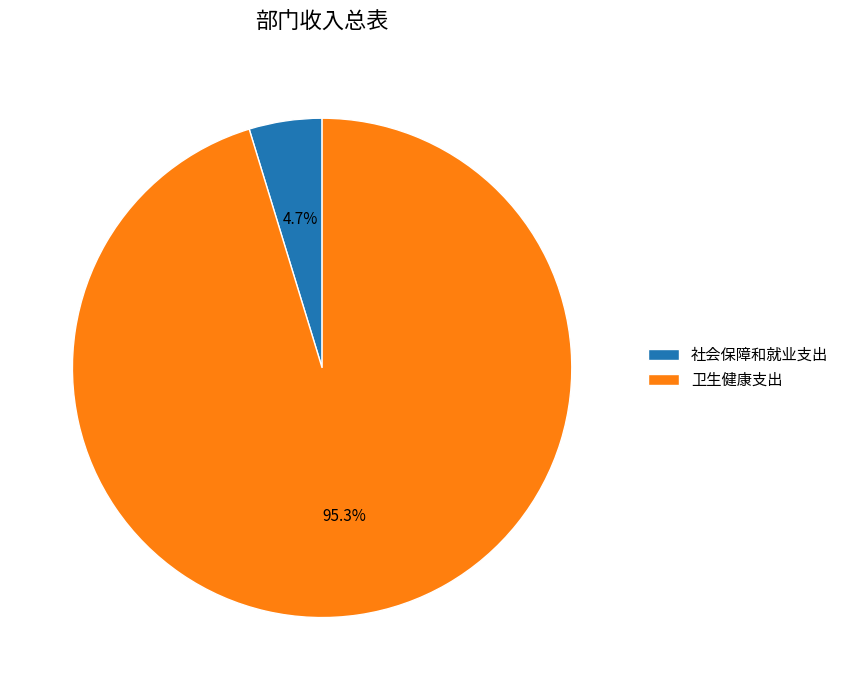

To the nearest percent, what is the average slice percentage?

50%